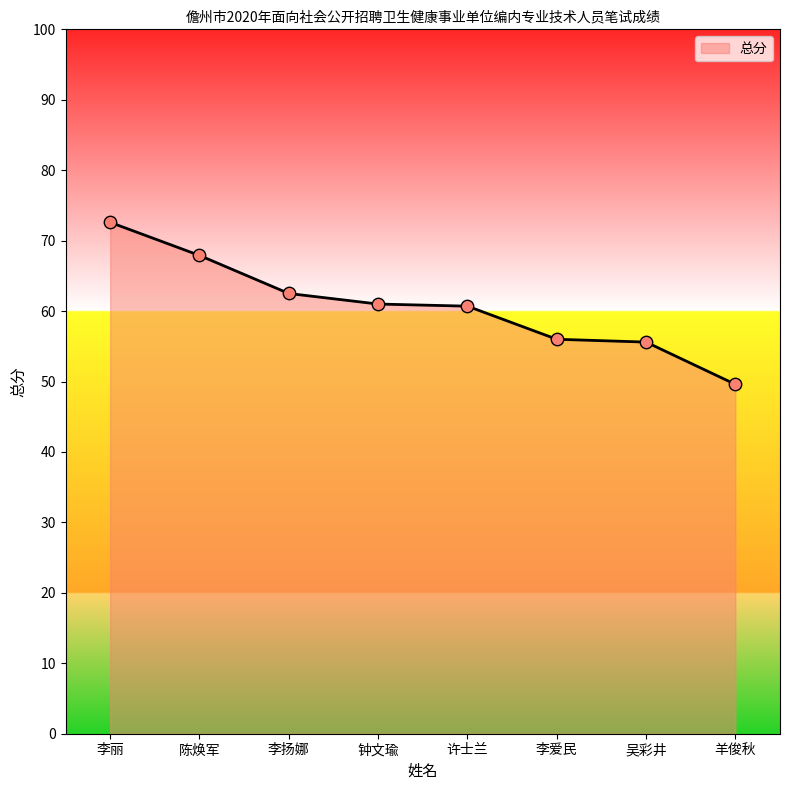

Approximately how many times larger is the value at 羊俊秋 compared to 陈焕军?

0.7